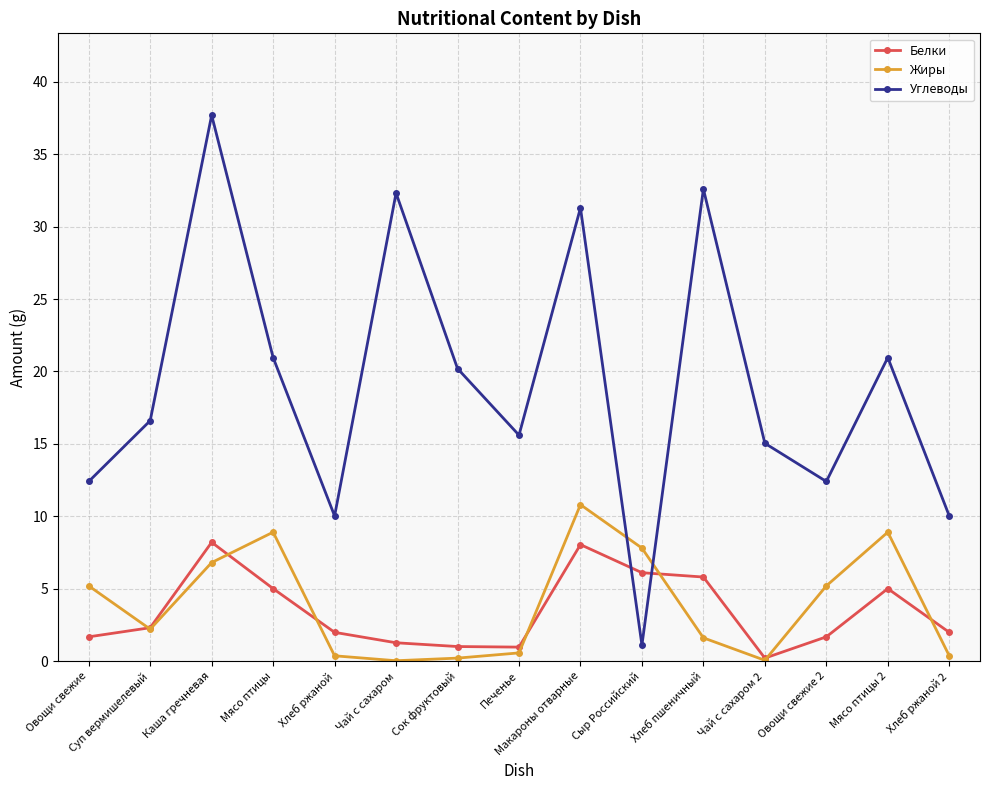

What is the total value across all series at Чай с сахаром 2?

15.3